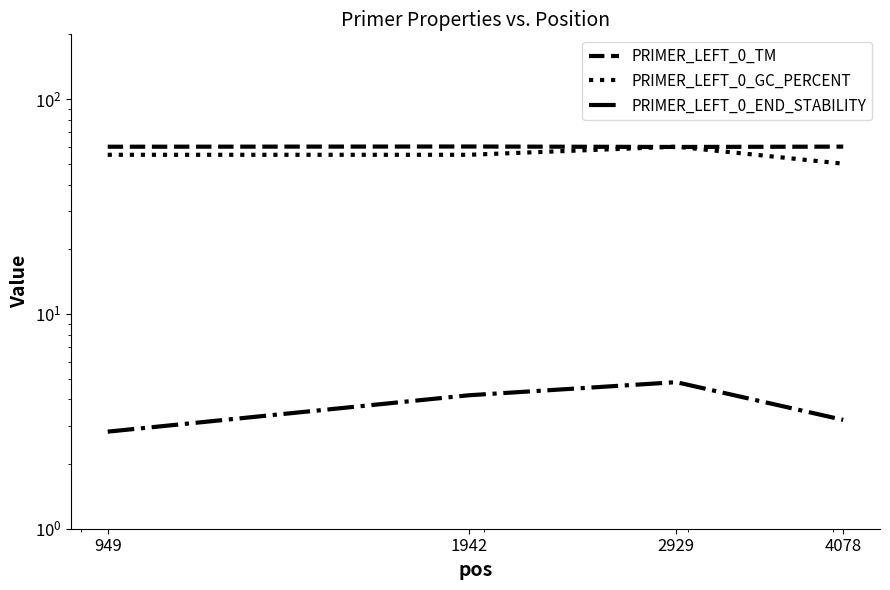

At which category does PRIMER_LEFT_0_END_STABILITY reach its first local peak?

2929